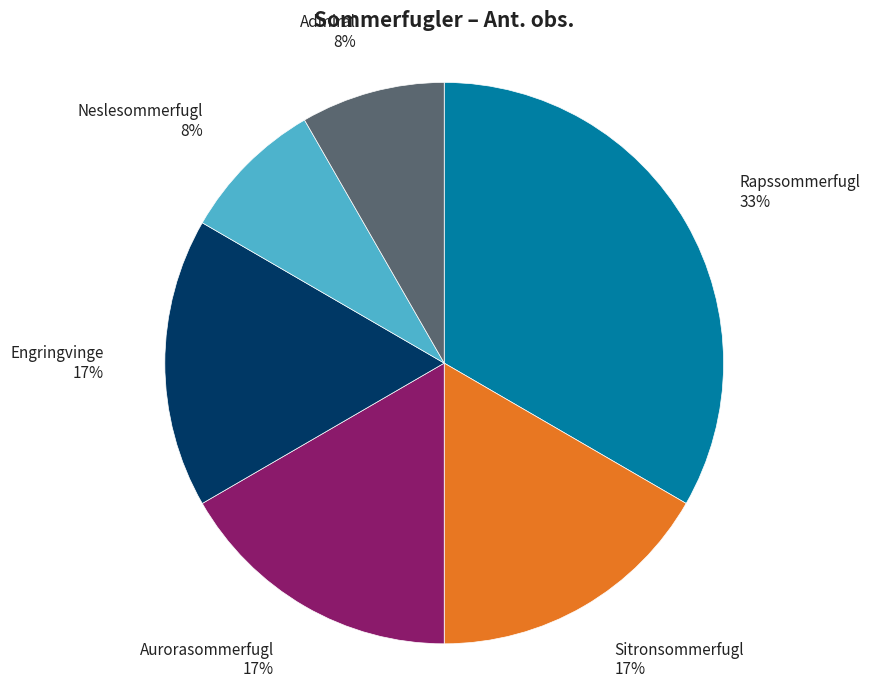

Does any single category account for the majority?

No